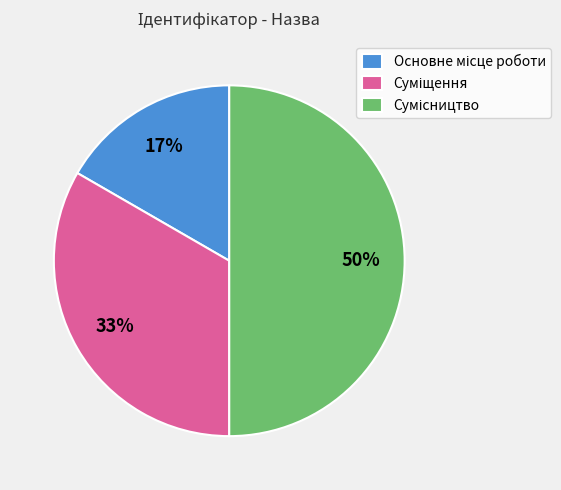

To the nearest percent, what is the average slice percentage?

33%